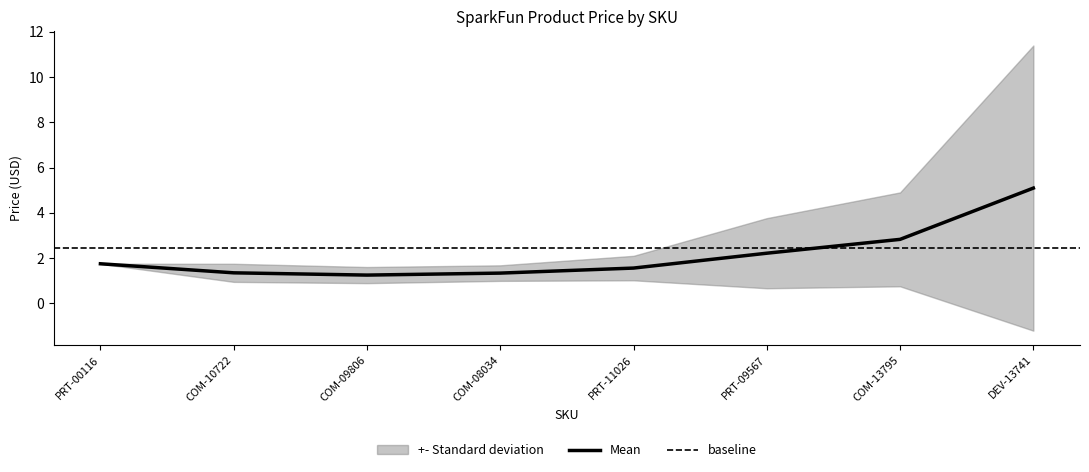

Is it true that the value at PRT-00116 is 1.8?

True